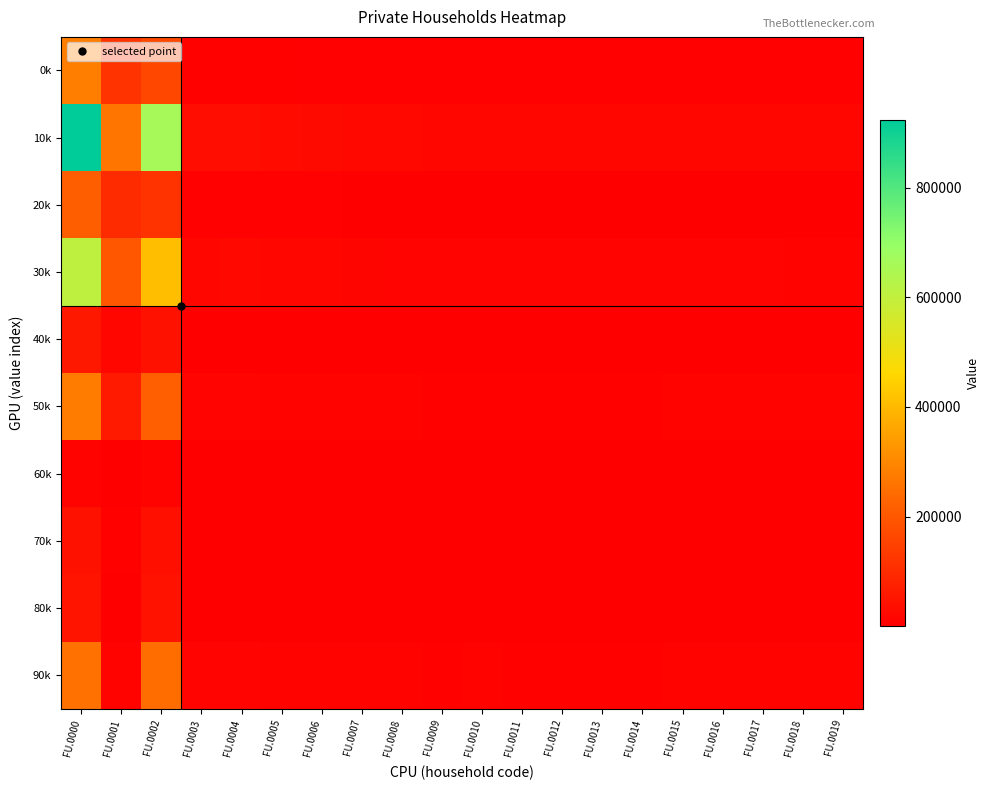

At how many categories does at least one series exceed 54629?

3